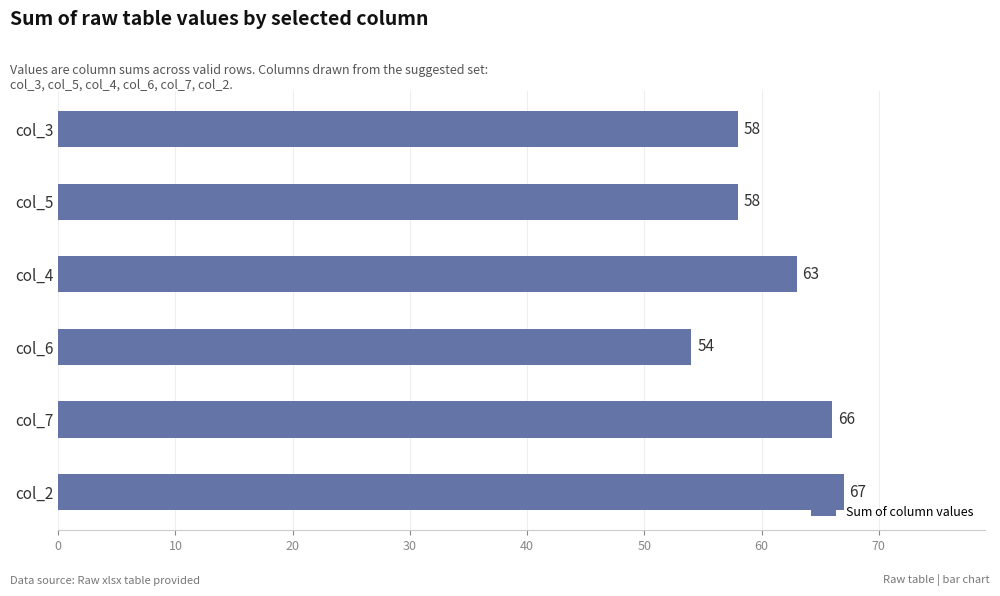

True or false: the data shows 58 at col_5.

True